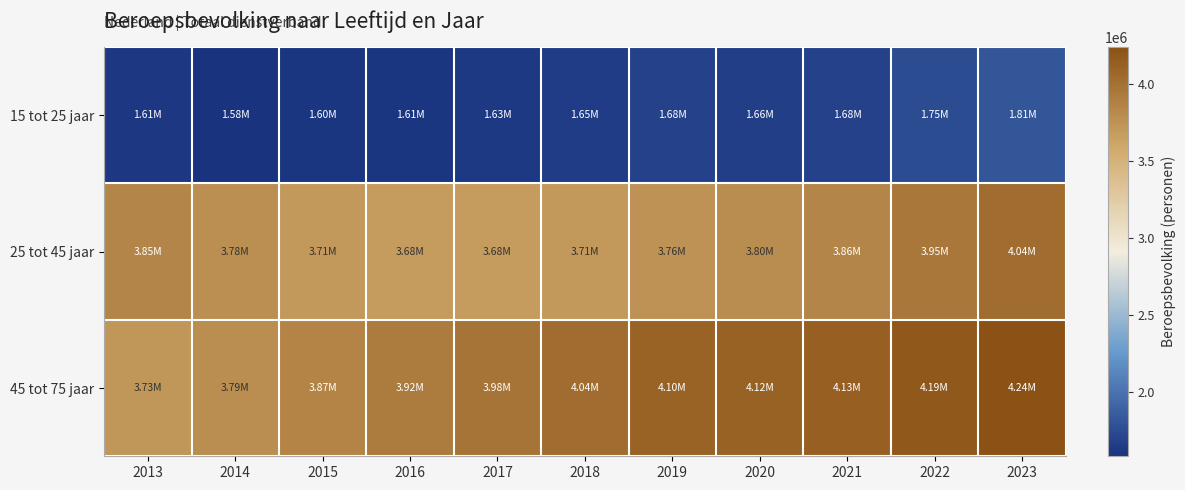

What is the difference between the highest and lowest values at 2015?

2263000